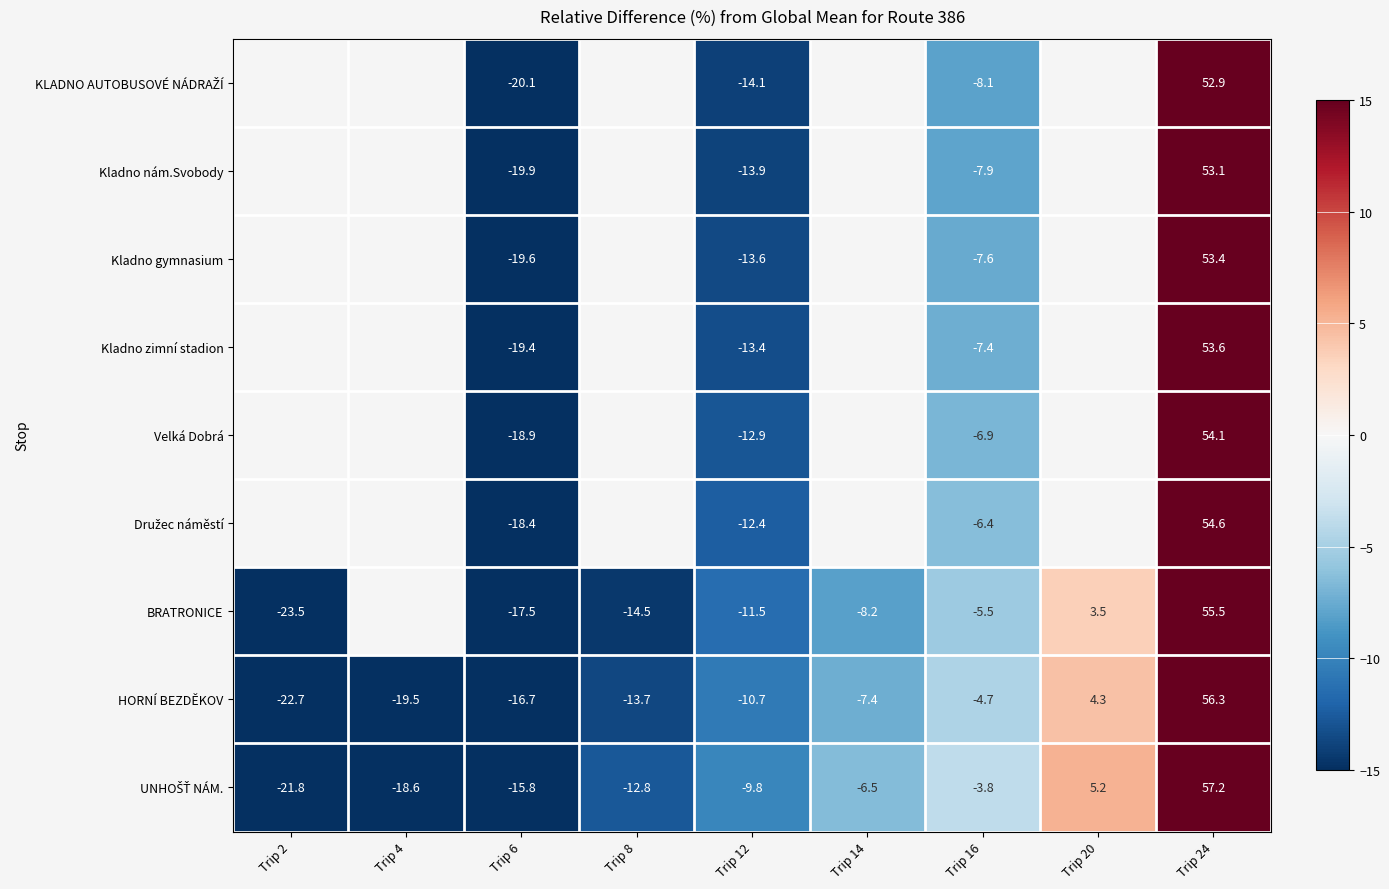

What is the smallest value displayed?

-23.5